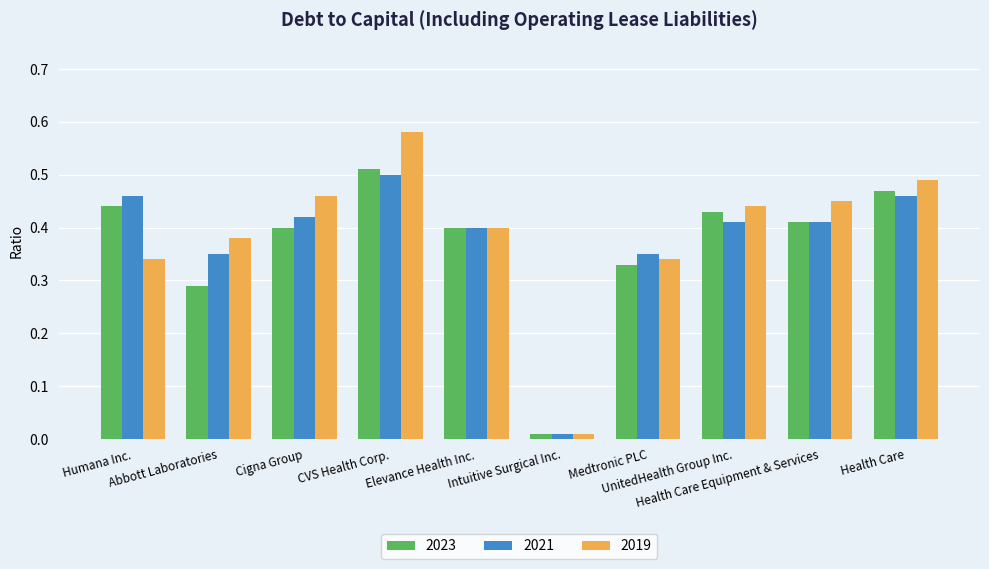

At how many categories does at least one series exceed 0?

10